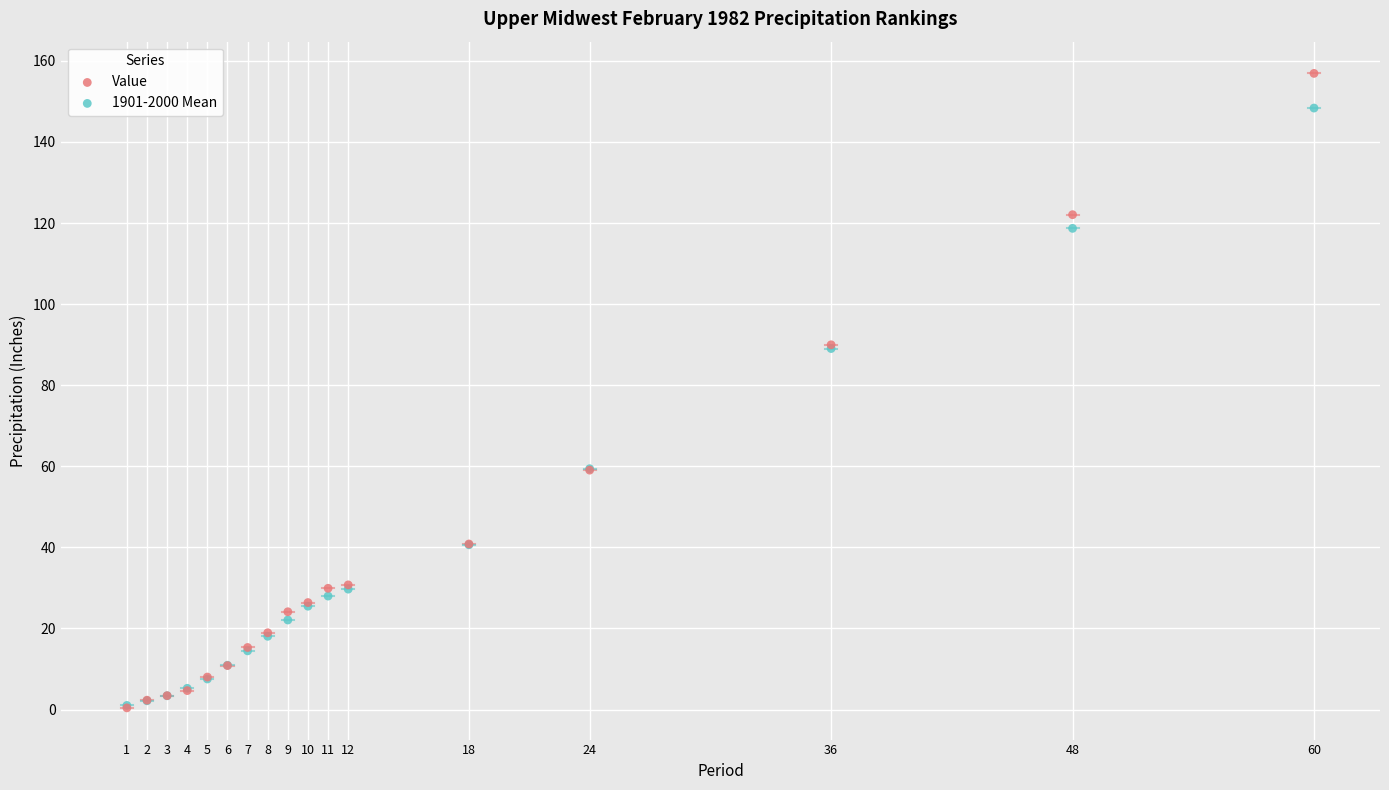

Which series reaches the maximum Y coordinate?

Value